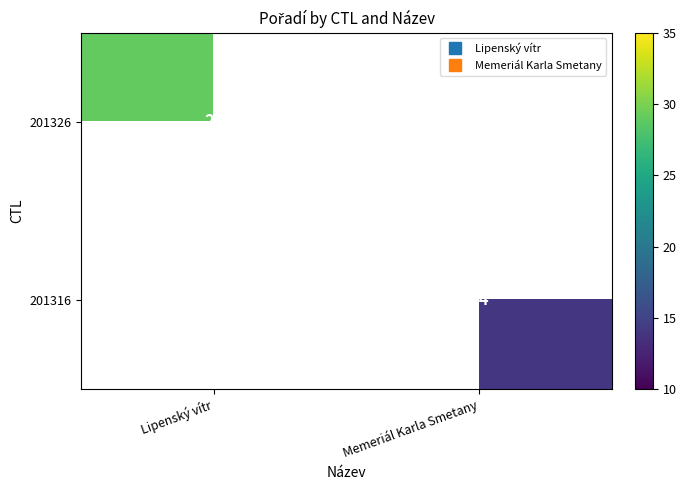

How many distinct data groups are displayed?

2